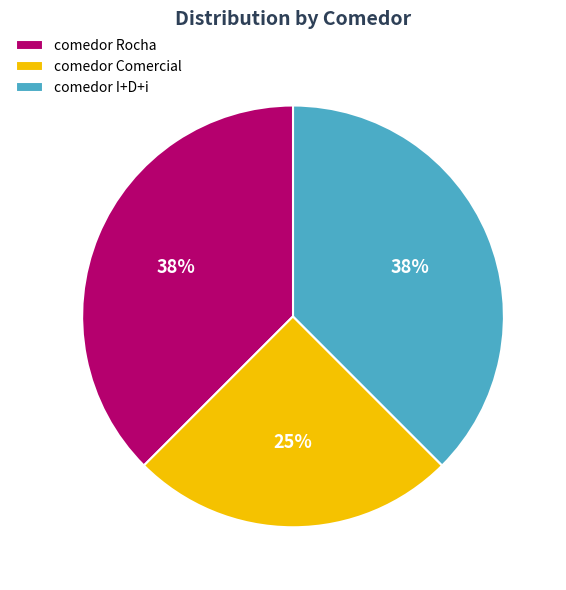

Combined, do comedor I+D+i and comedor Comercial account for over 50%?

Yes